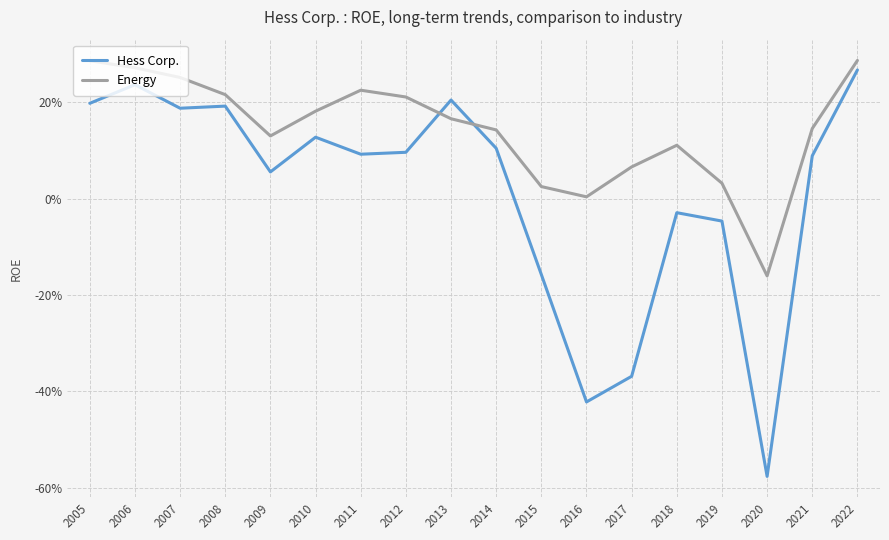

True or false: Hess Corp. and Energy intersect in this chart.

True